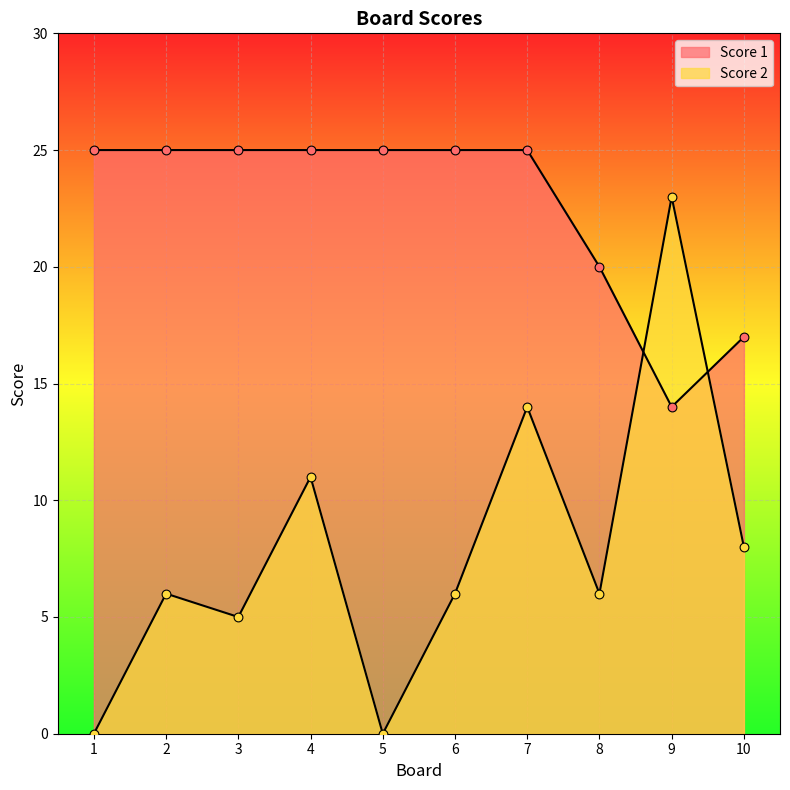

What is the total value across all series at 8?

26